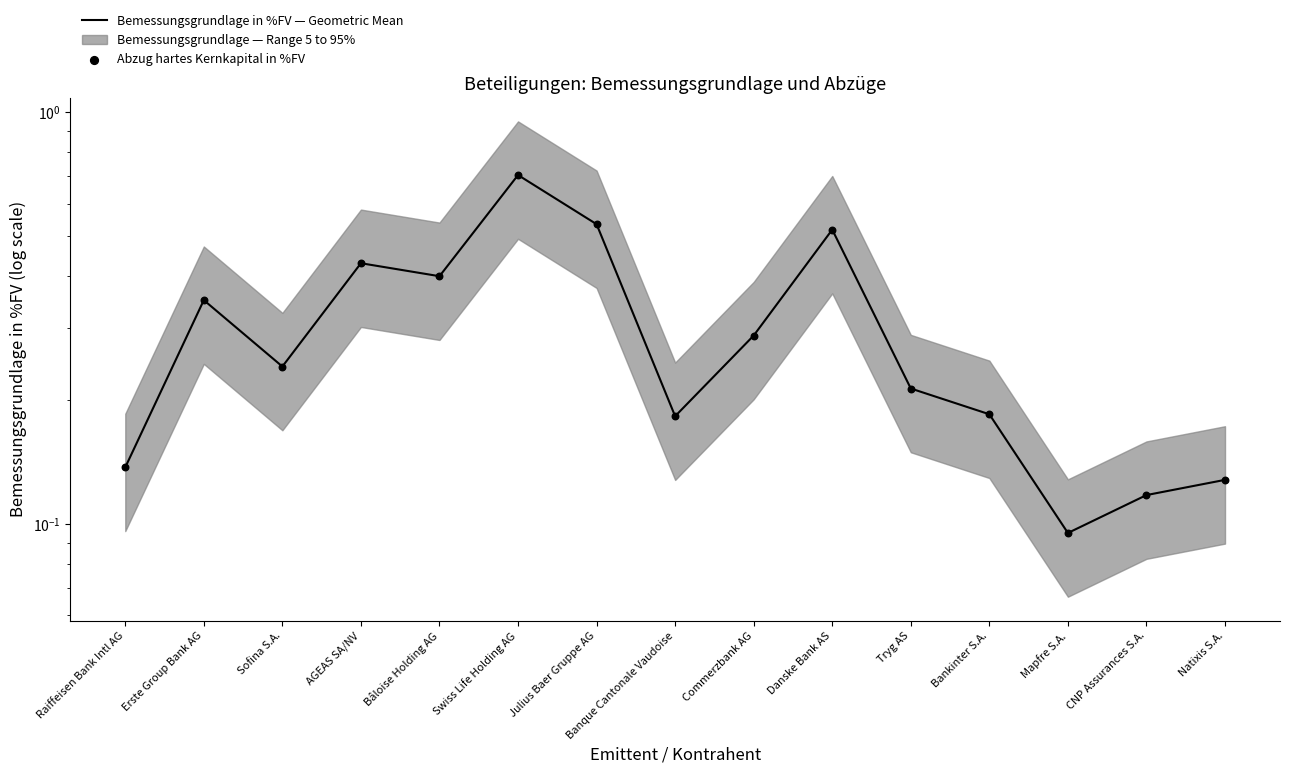

At which category is the sum across all series the highest?

Swiss Life Holding AG